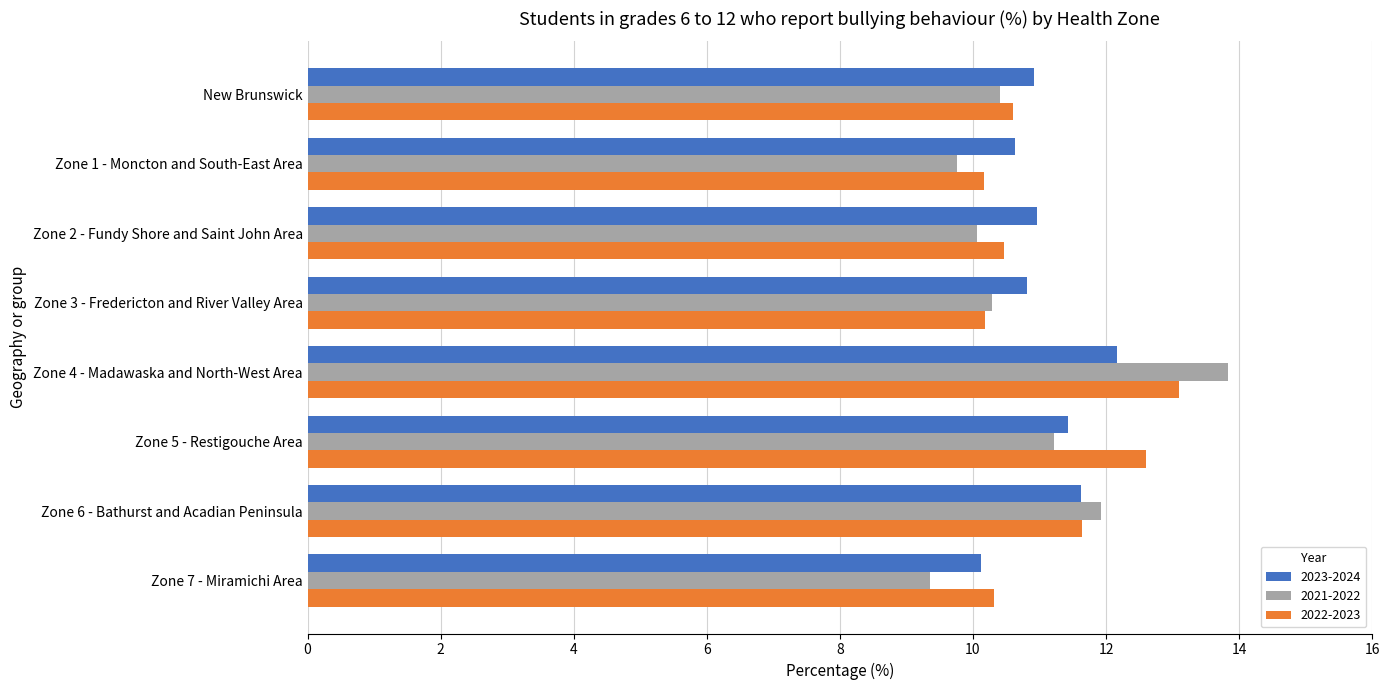

At which label is 2021-2022 closest to 11?

Zone 5 - Restigouche Area